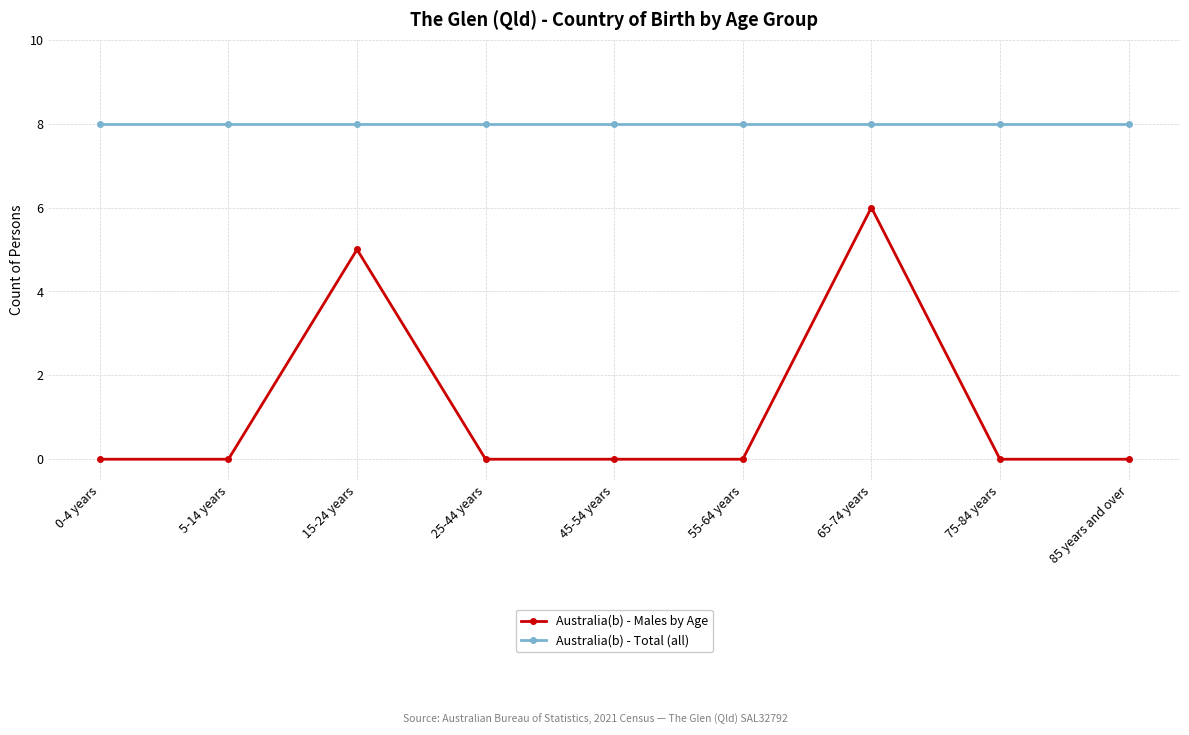

What is the maximum value for Australia(b) - Males by Age?

6